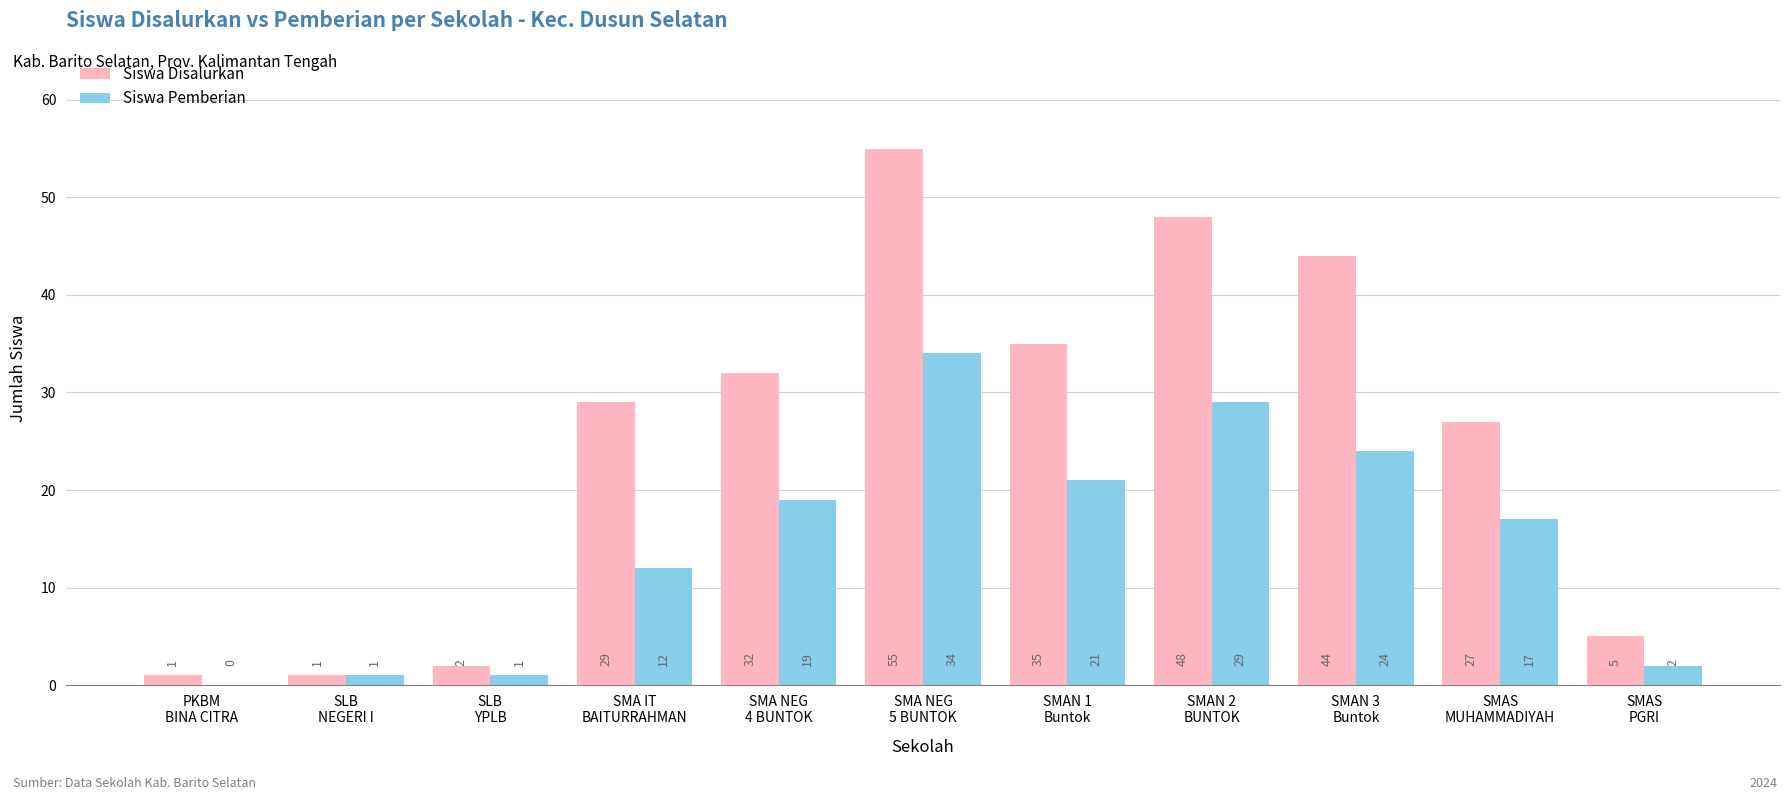

What is the maximum value shown in the chart?

55